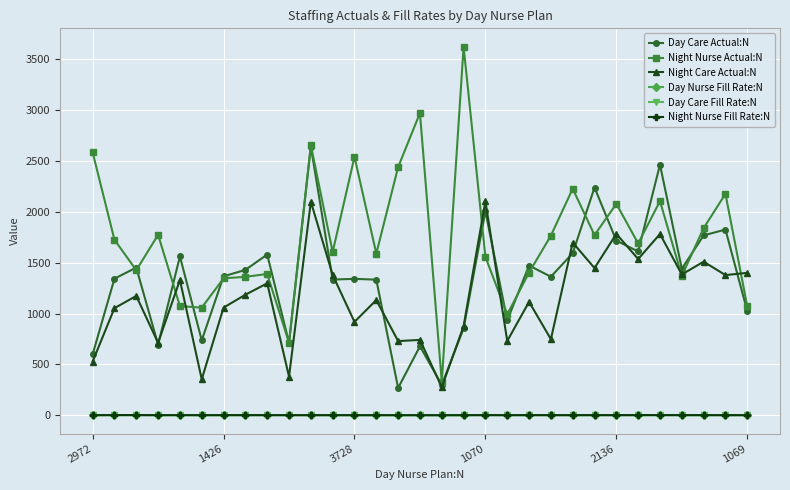

True or false: Night Nurse Fill Rate:N has more than 0 interior local peaks.

True